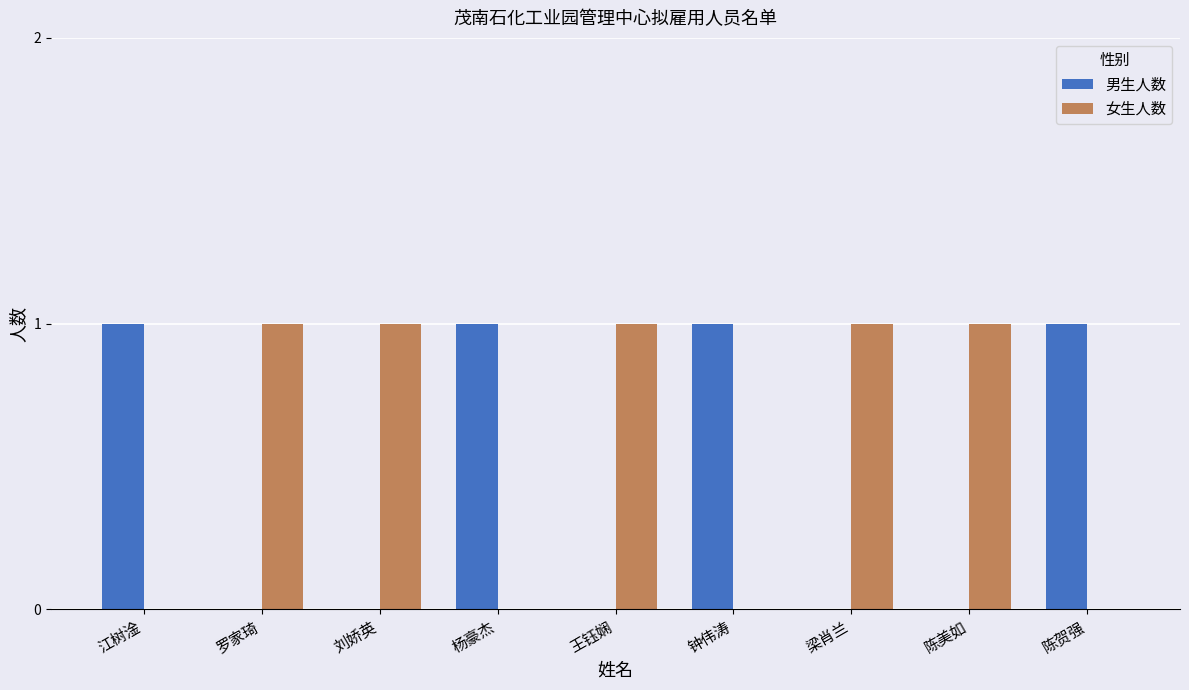

What is the highest value of the 女生人数 series?

1